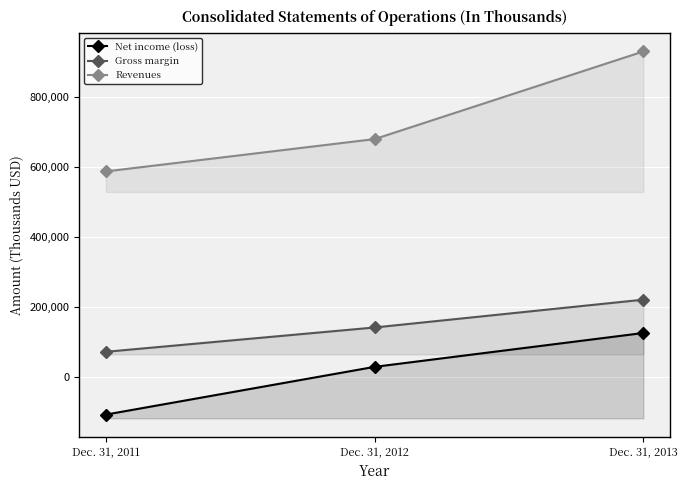

Reading right to left, what are all the values shown in this chart?

Net income (loss): Dec. 31, 2013=125939	Dec. 31, 2012=29184	Dec. 31, 2011=-107242
Gross margin: Dec. 31, 2013=221198	Dec. 31, 2012=141713	Dec. 31, 2011=72192
Revenues: Dec. 31, 2013=930610	Dec. 31, 2012=680147	Dec. 31, 2011=587770